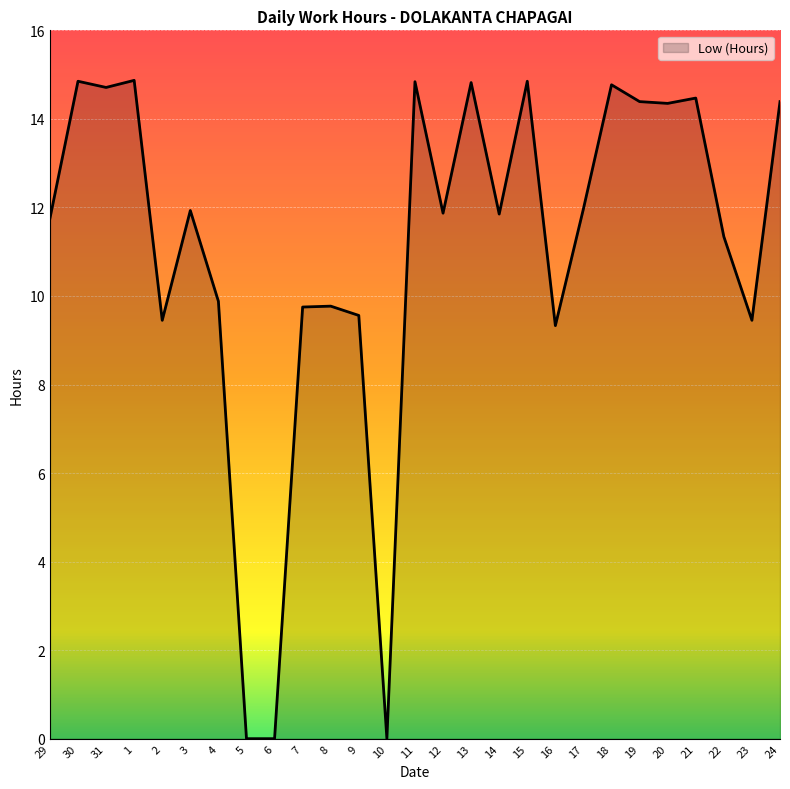

What is the difference between the values at 16 and 10?

9.3